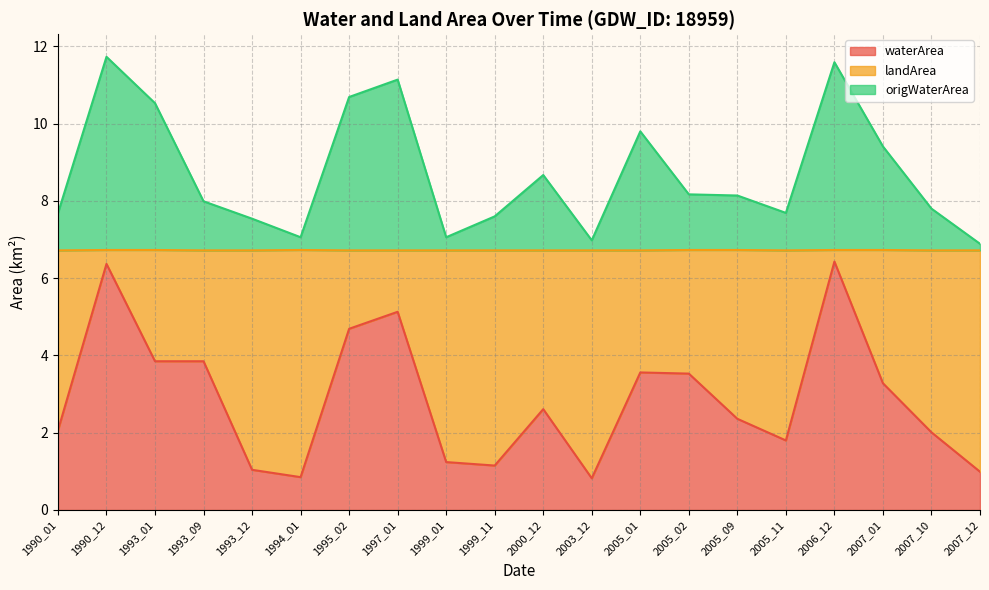

What are all the series names shown in the legend?

waterArea, landArea, origWaterArea